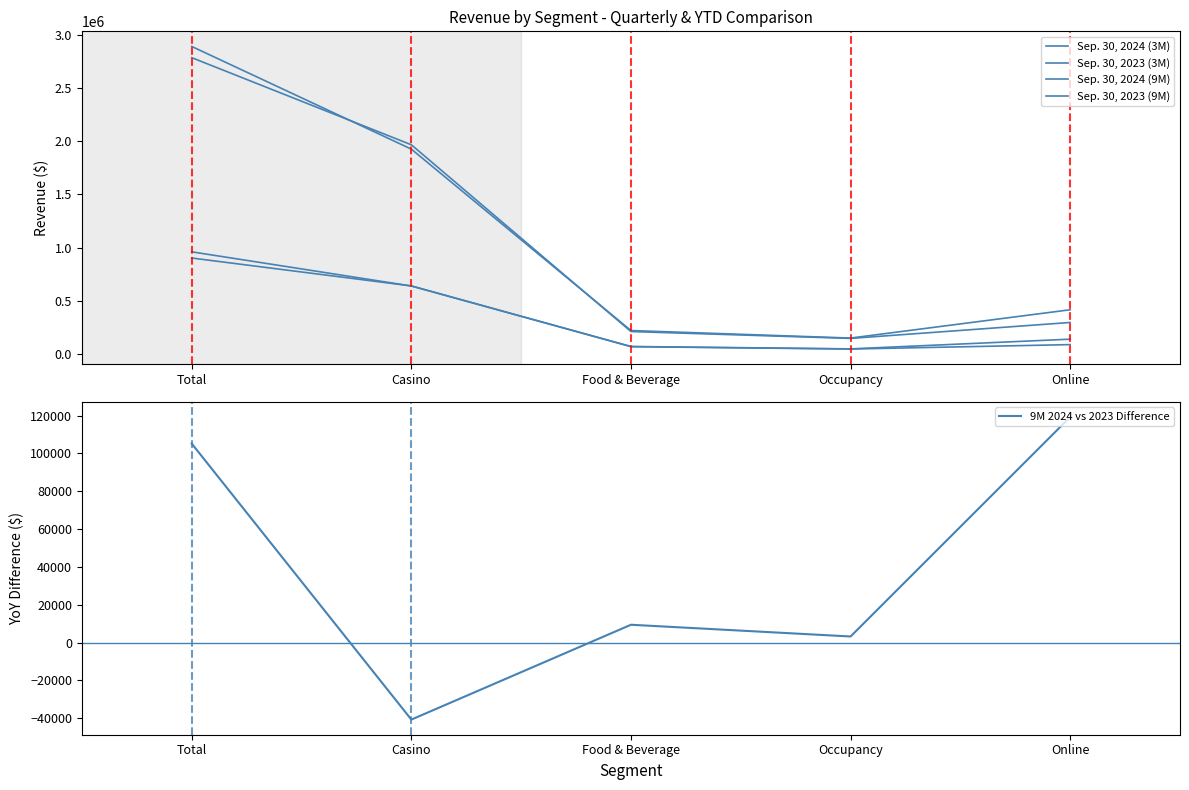

List the series in order of their peak value, lowest first.

9M 2024 vs 2023 Difference, Sep. 30, 2023 (3M), Sep. 30, 2024 (3M), Sep. 30, 2023 (9M), Sep. 30, 2024 (9M)